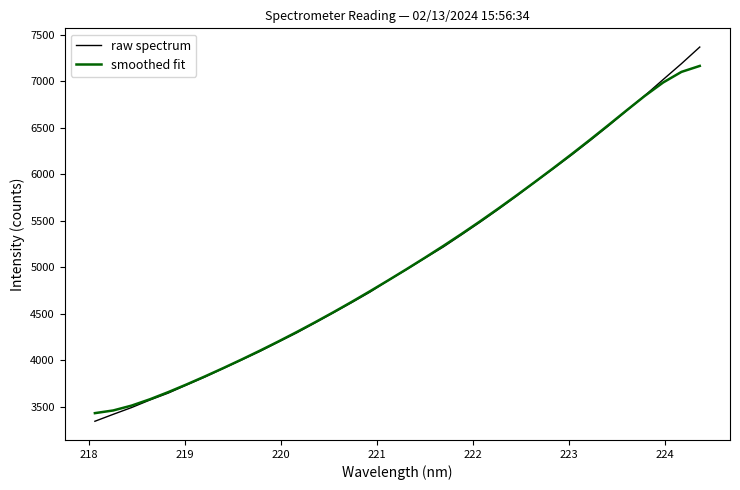

How many lines are shown in the chart?

2